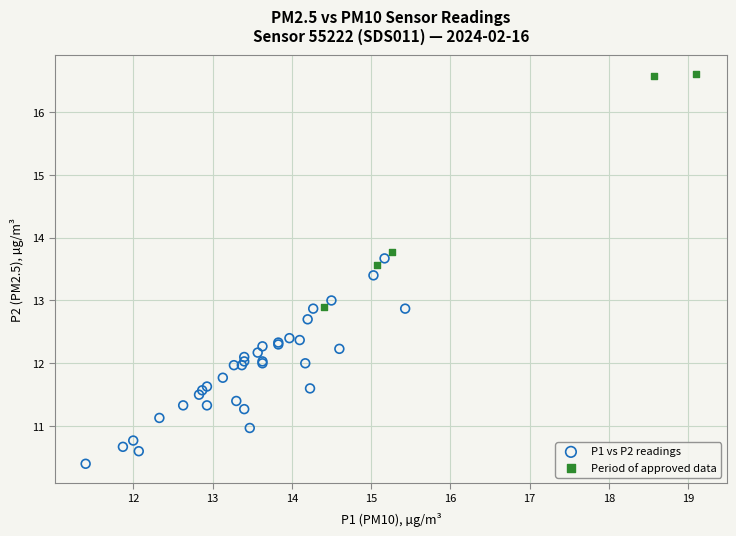

Which series reaches the minimum Y coordinate?

P1 vs P2 readings